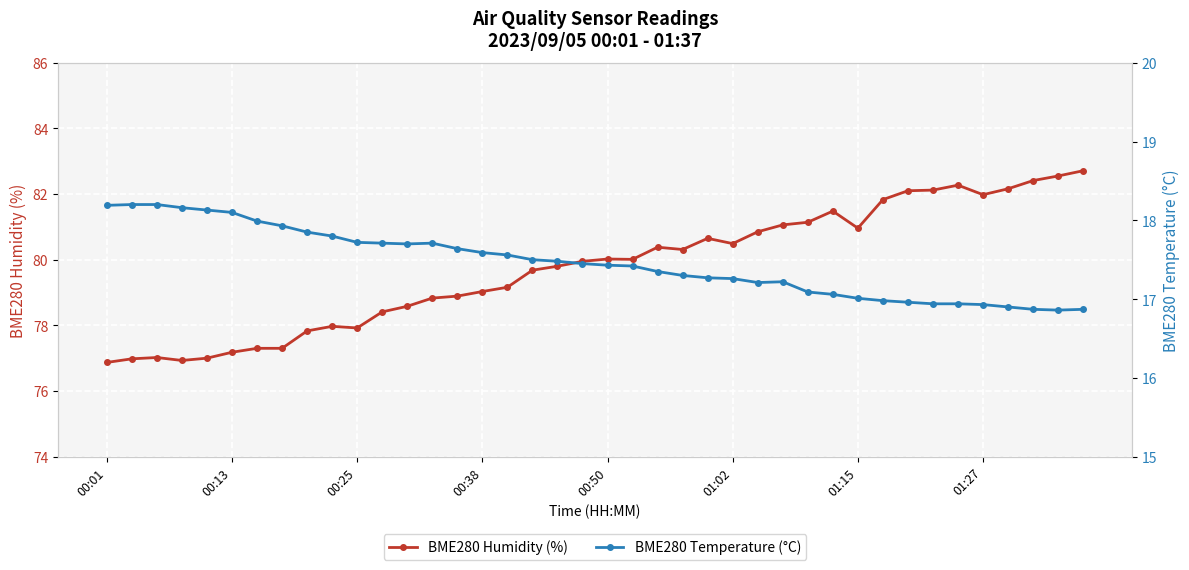

Which series has the largest range (max minus min)?

BME280 Humidity (%)